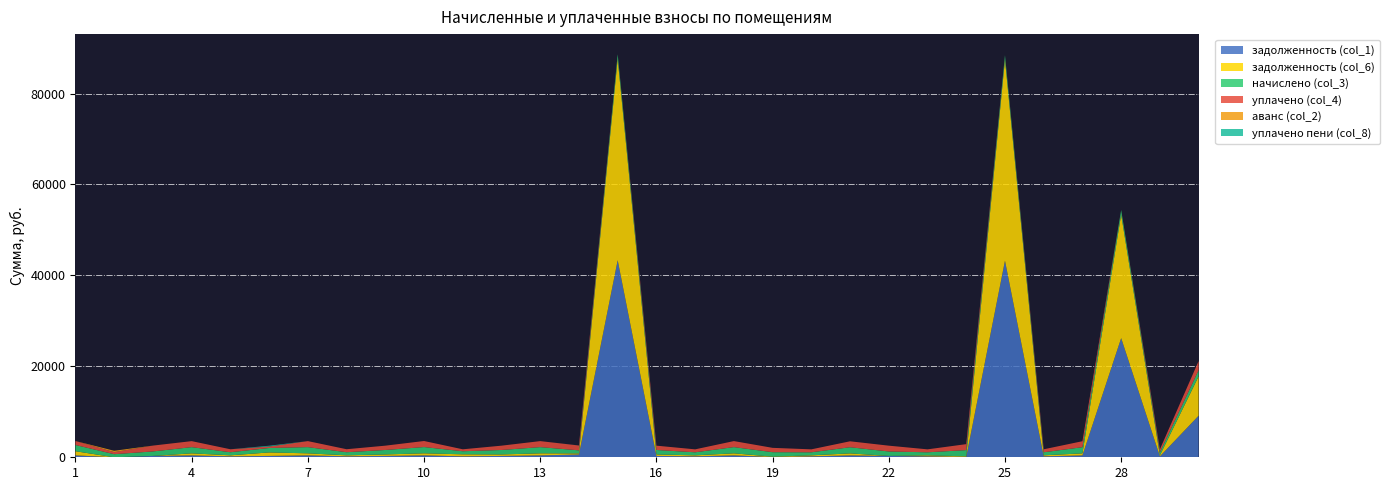

Reading left to right, extract all data points from this chart.

задолженность (col_1): 414.9	0.0	298.4	412.2	204.5	295.5	412.9	204.7	296.4	415.6	203.8	296.4	412.9	617.0	43335.3	296.4	202.5	413.6	52.3	202.5	407.9	296.4	202.5	84.0	43238.4	203.8	410.3	26209.0	202.5	9145.0
задолженность (col_6): 914.6	0.0	0.0	454.4	225.3	771.3	455.1	226.2	326.6	458.0	449.2	326.6	455.1	229.6	44319.7	326.6	223.1	455.8	83.8	223.1	449.9	0.0	223.1	126.1	44220.5	224.6	452.1	27193.3	223.1	8658.8
начислено (col_3): 1371.8	678.2	986.5	1363.0	676.0	975.5	1365.2	680.4	979.9	1374.1	673.8	979.9	1365.2	678.2	984.3	979.9	669.4	1367.4	984.3	669.4	1349.8	979.9	669.4	1360.8	982.1	673.8	1356.4	984.3	669.4	1354.2
уплачено (col_4): 871.9	455.1	1284.9	1321.0	655.1	325.2	1323.1	659.0	949.6	1331.6	428.4	949.6	1323.1	1062.7	0.0	949.6	648.7	1325.2	952.8	648.7	1307.8	1276.3	648.7	1318.8	0.0	653.0	1314.5	0.0	648.7	2000.0
аванс (col_2): 0.0	294.9	0.0	0.0	0.0	0.0	0.0	0.0	0.0	0.0	0.0	0.0	0.0	0.0	0.0	0.0	0.0	0.0	0.0	0.0	0.0	0.0	0.0	0.0	0.0	0.0	0.0	0.0	0.0	0.0
уплачено пени (col_8): 0.3	0.0	0.0	0.0	0.0	174.8	0.0	0.0	0.0	0.0	0.0	0.0	0.0	13.9	0.0	0.0	0.0	0.0	0.0	0.0	0.0	0.0	0.0	0.0	0.0	0.0	0.0	0.0	0.0	0.0